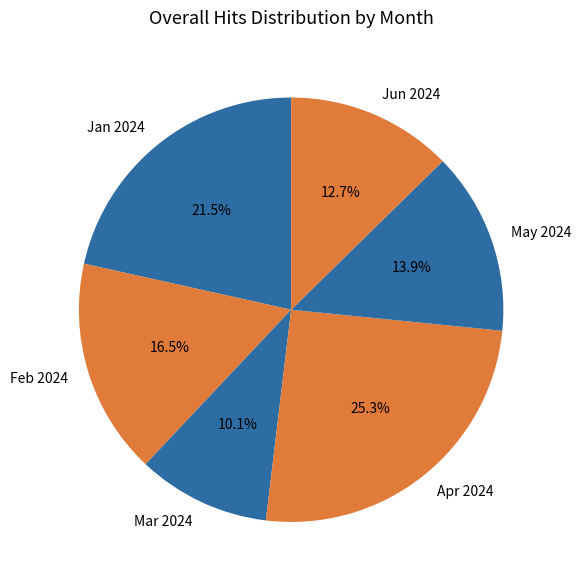

Which has a higher value, Apr 2024 or May 2024?

Apr 2024